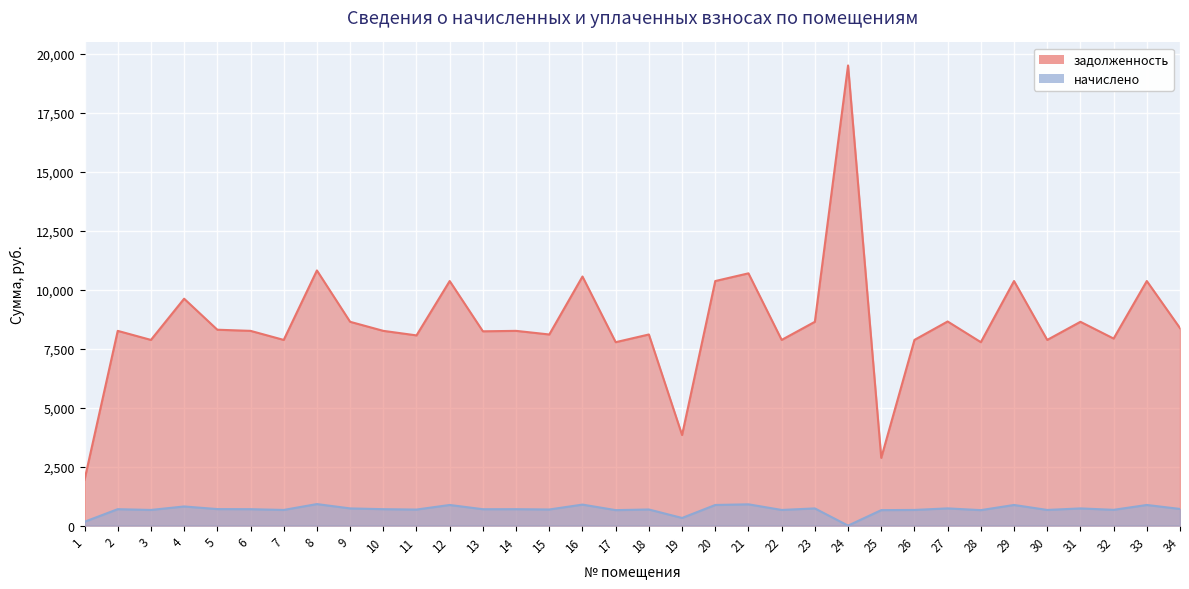

List the labels in order of value, smallest first.

1, 25, 19, 17, 28, 3, 7, 22, 26, 30, 32, 11, 15, 18, 13, 2, 6, 10, 14, 5, 34, 9, 23, 31, 27, 4, 12, 20, 29, 33, 16, 21, 8, 24